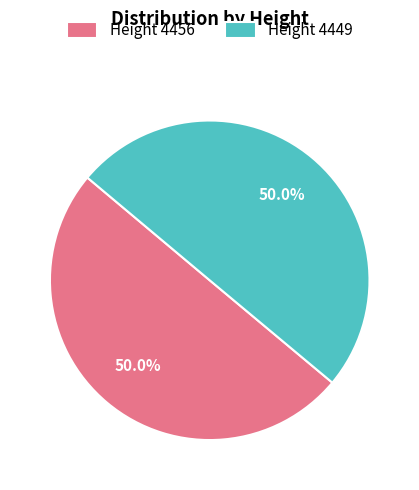

How much of the chart is everything except Height 4449?

50.0%